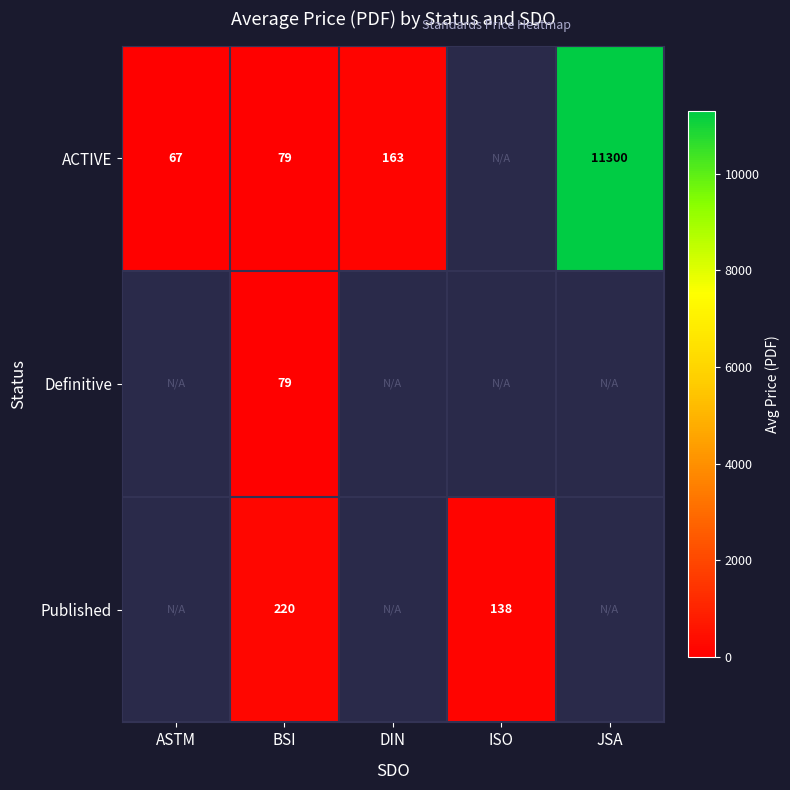

How many data points does each series have?

5